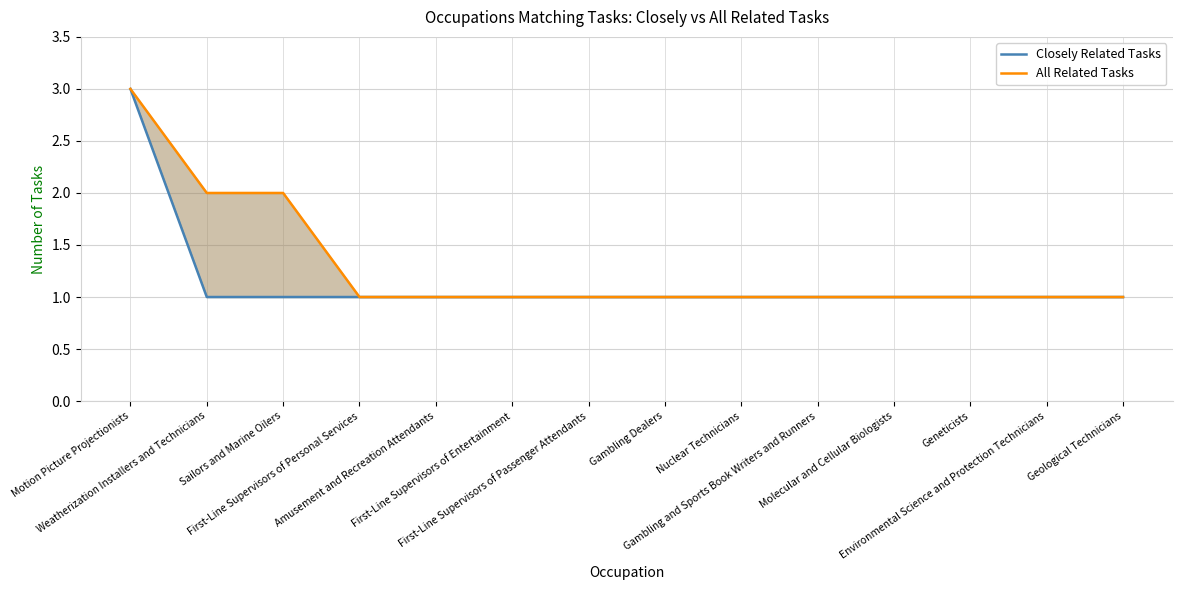

True or false: All Related Tasks has a value of 1 at Gambling Dealers.

False